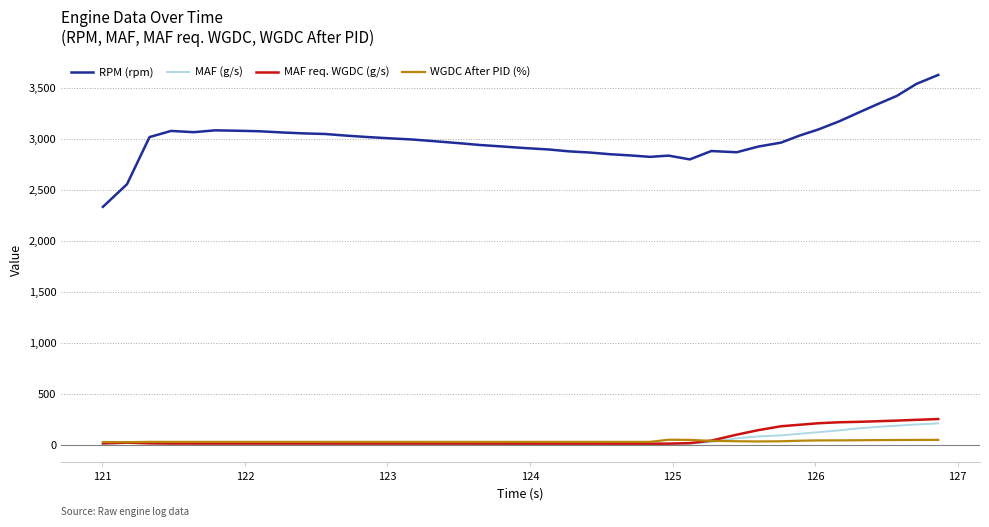

Which series has the largest range (max minus min)?

RPM (rpm)